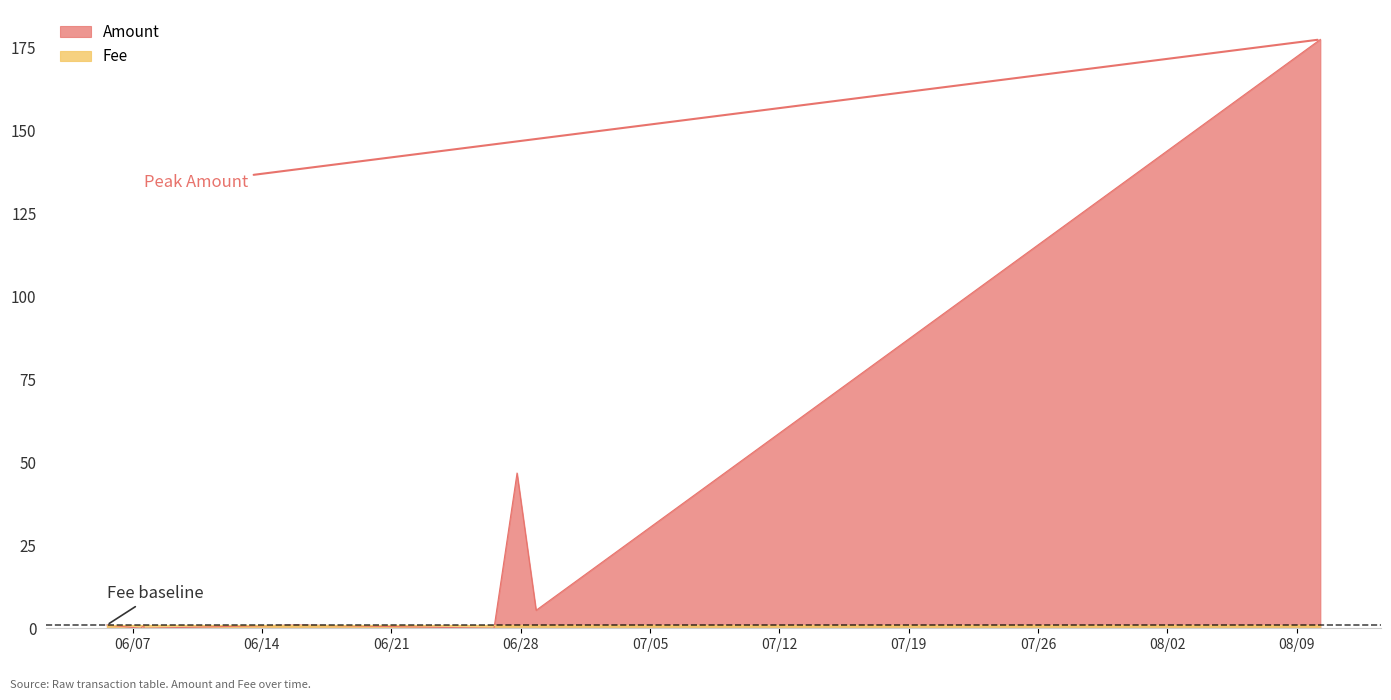

At how many categories does at least one series exceed 102?

1